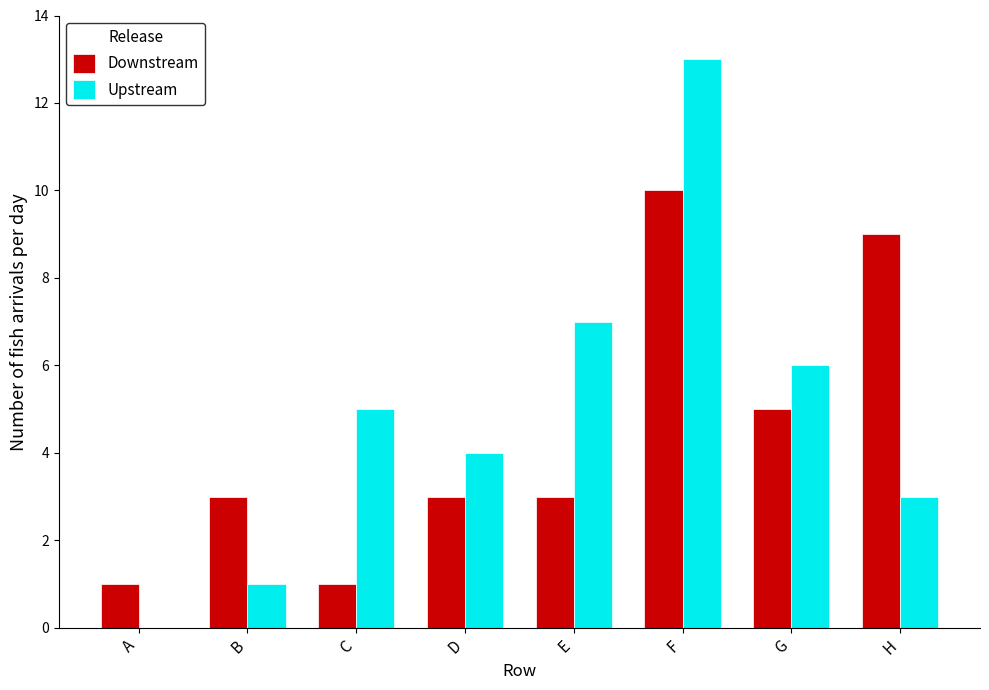

What is the spread (max minus min) of values at C?

4